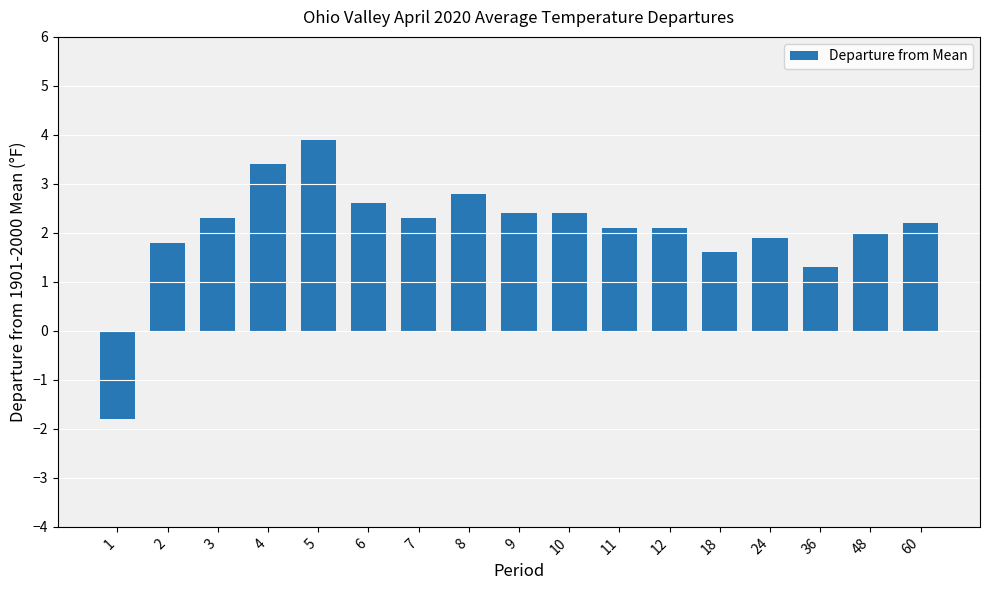

Reading left to right, extract all data points from this chart.

1=-1.8	2=1.8	3=2.3	4=3.4	5=3.9	6=2.6	7=2.3	8=2.8	9=2.4	10=2.4	11=2.1	12=2.1	18=1.6	24=1.9	36=1.3	48=2.0	60=2.2